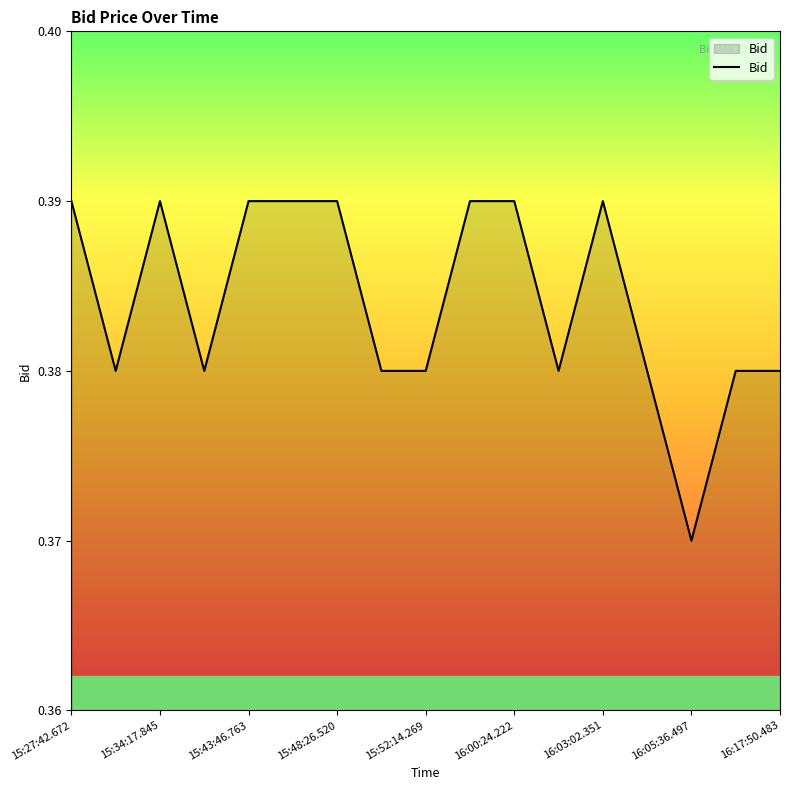

At which label is the value closest to 0?

16:05:36.497